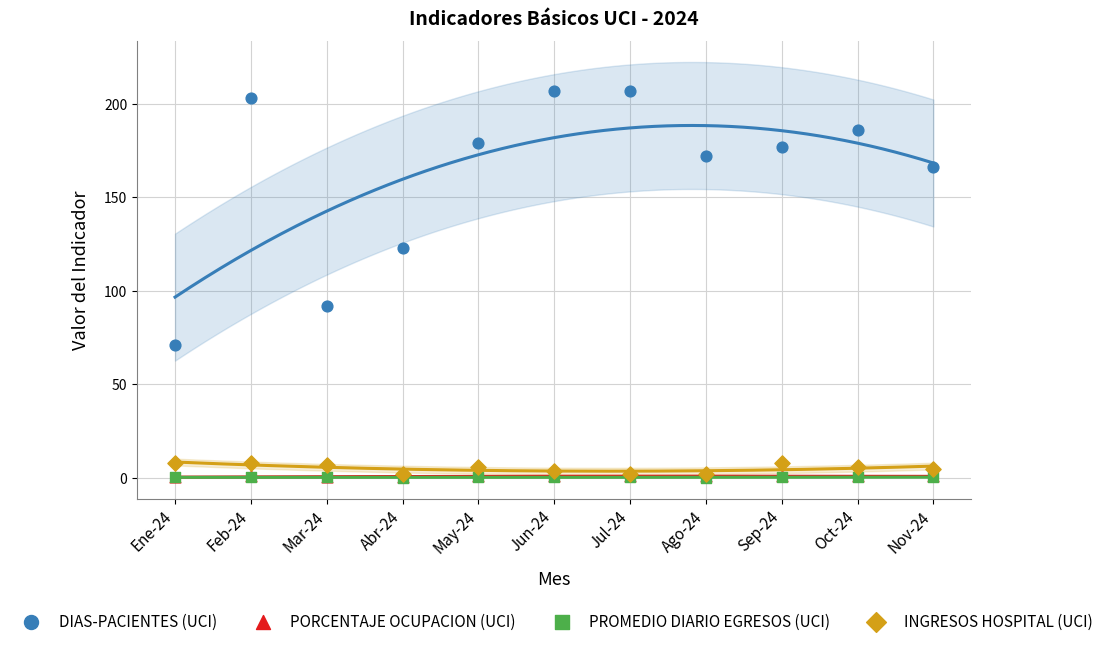

What are all the series names shown in the legend?

DIAS-PACIENTES (UCI), PORCENTAJE OCUPACION (UCI), PROMEDIO DIARIO EGRESOS (UCI), INGRESOS HOSPITAL (UCI)